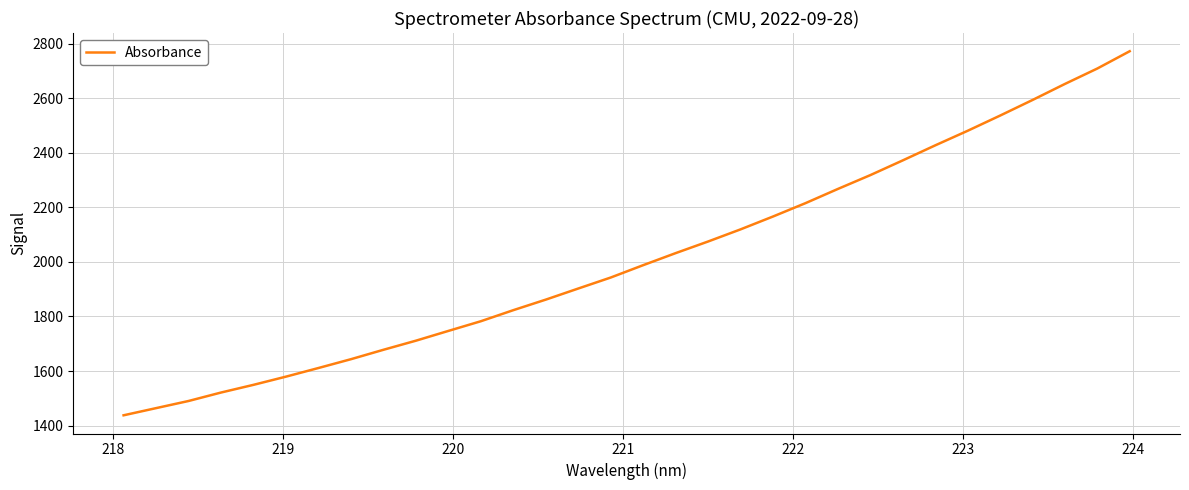

What is the average value?

2014.7